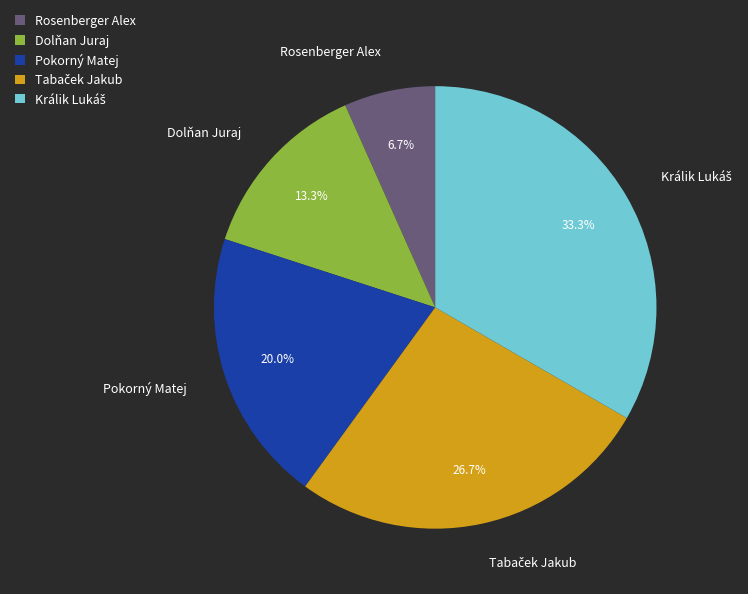

Is the sum of Rosenberger Alex and Dolňan Juraj greater than half?

No